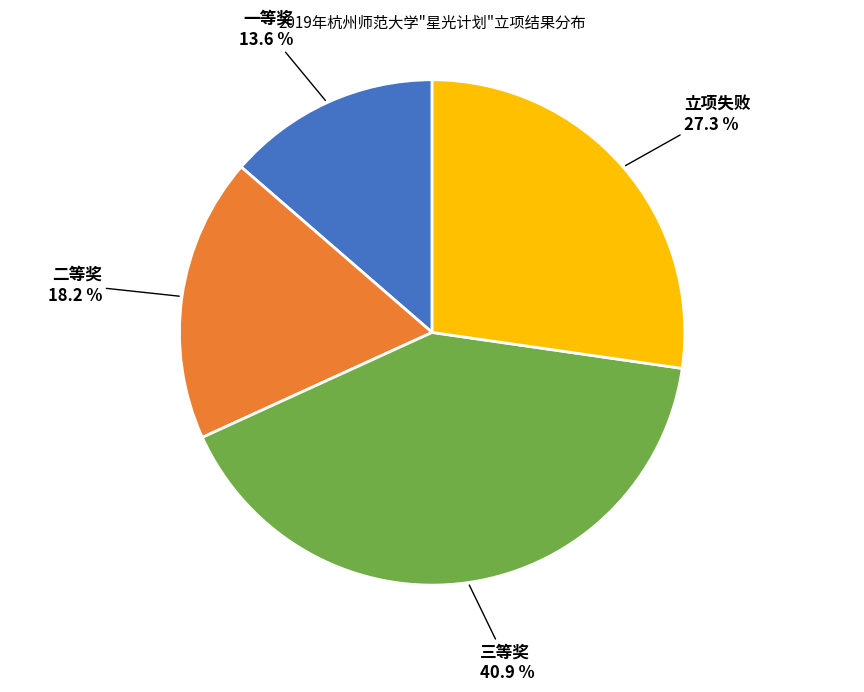

Does any single category account for the majority?

No